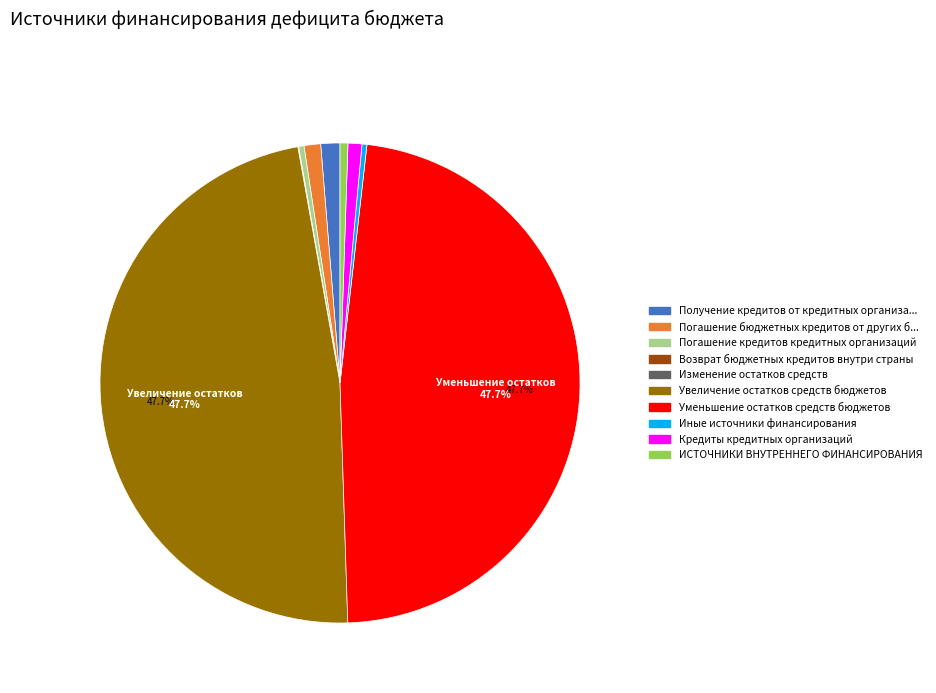

To the nearest percent, what is the difference between the largest and smallest slice percentages?

48%